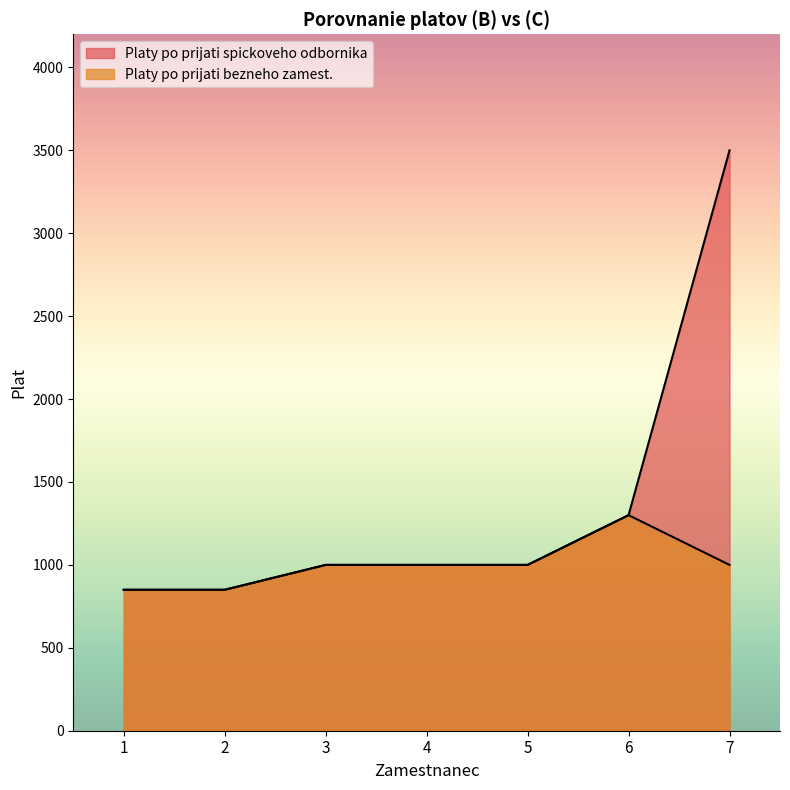

Rank the categories by Platy po prijati bezneho zamest. value from lowest to highest.

1, 2, 3, 4, 5, 7, 6